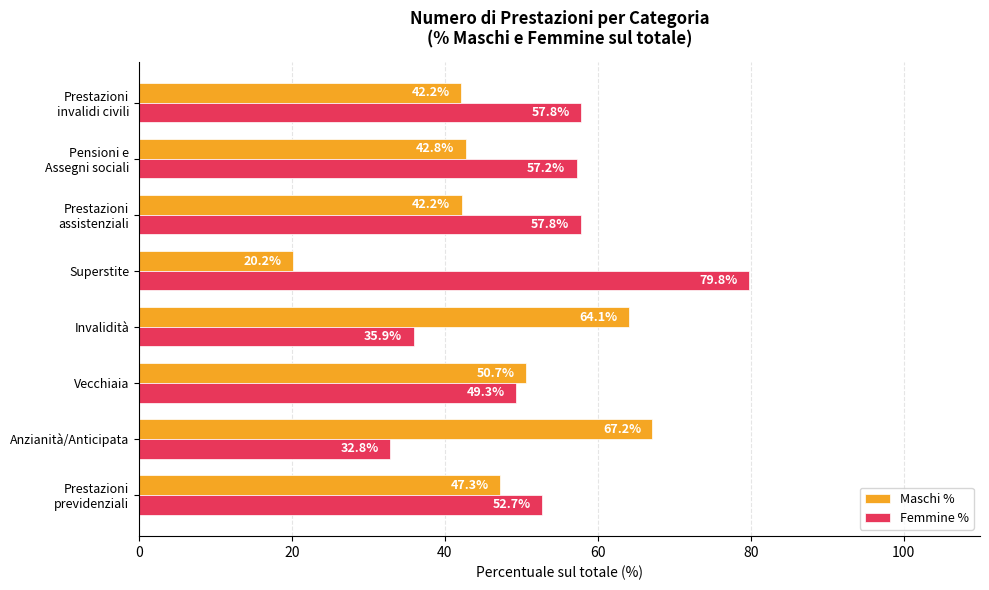

What is the difference between the maximum and minimum values in the Maschi % series?

47.0